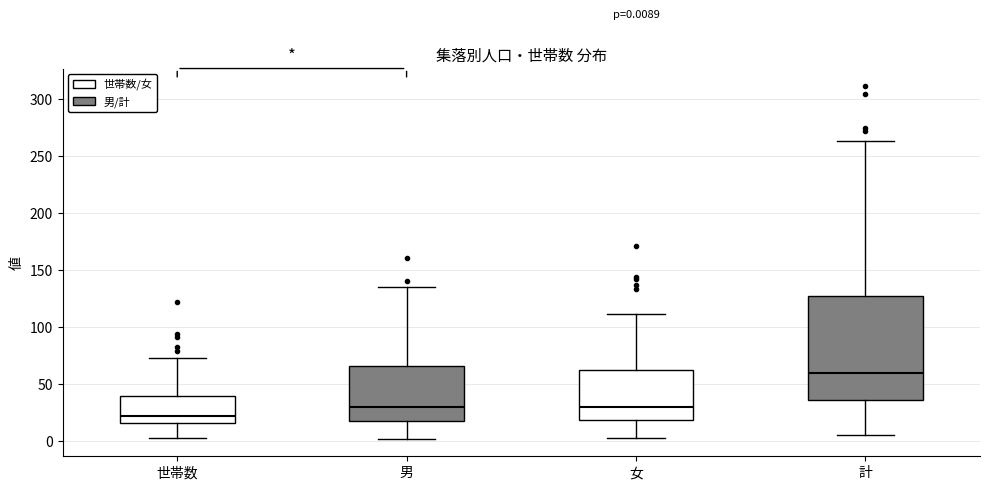

Which box has the lowest median line?

世帯数